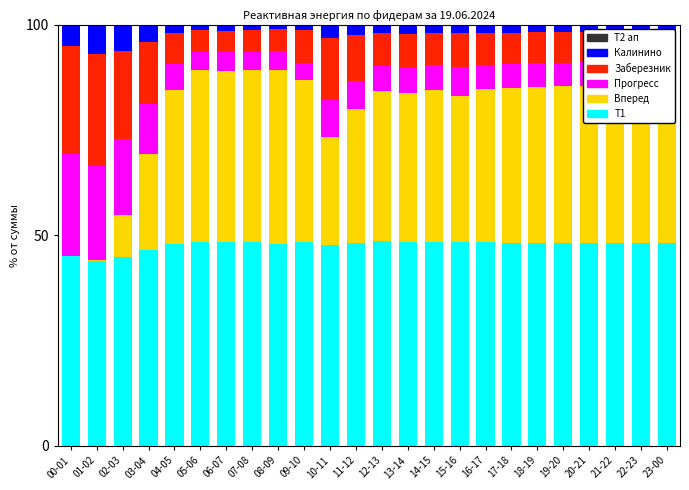

What is the total value across all series at 16-17?

100.0